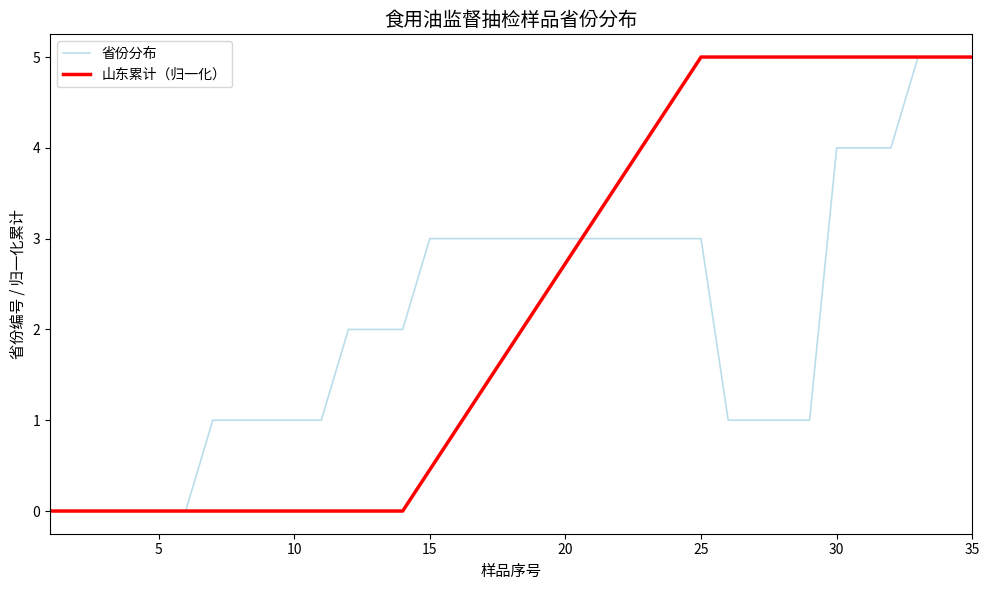

What is the difference between the highest and lowest values at 30?

1.0